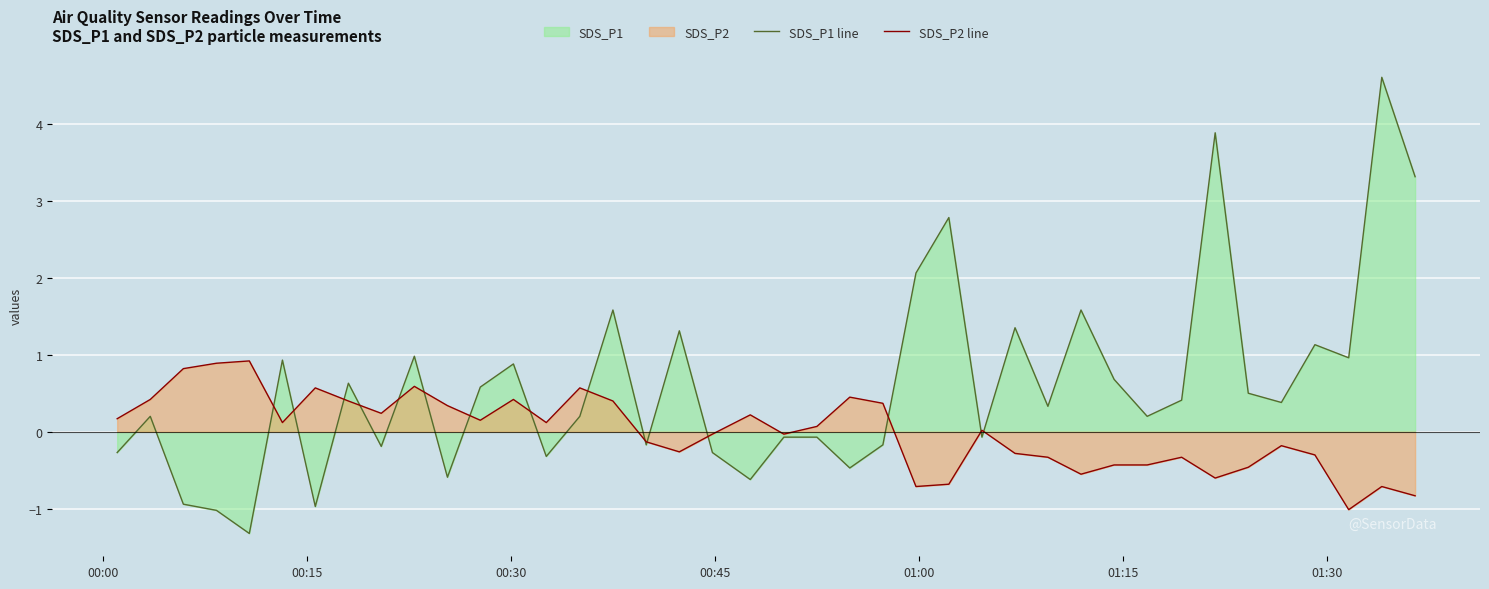

How many lines are shown in the chart?

2